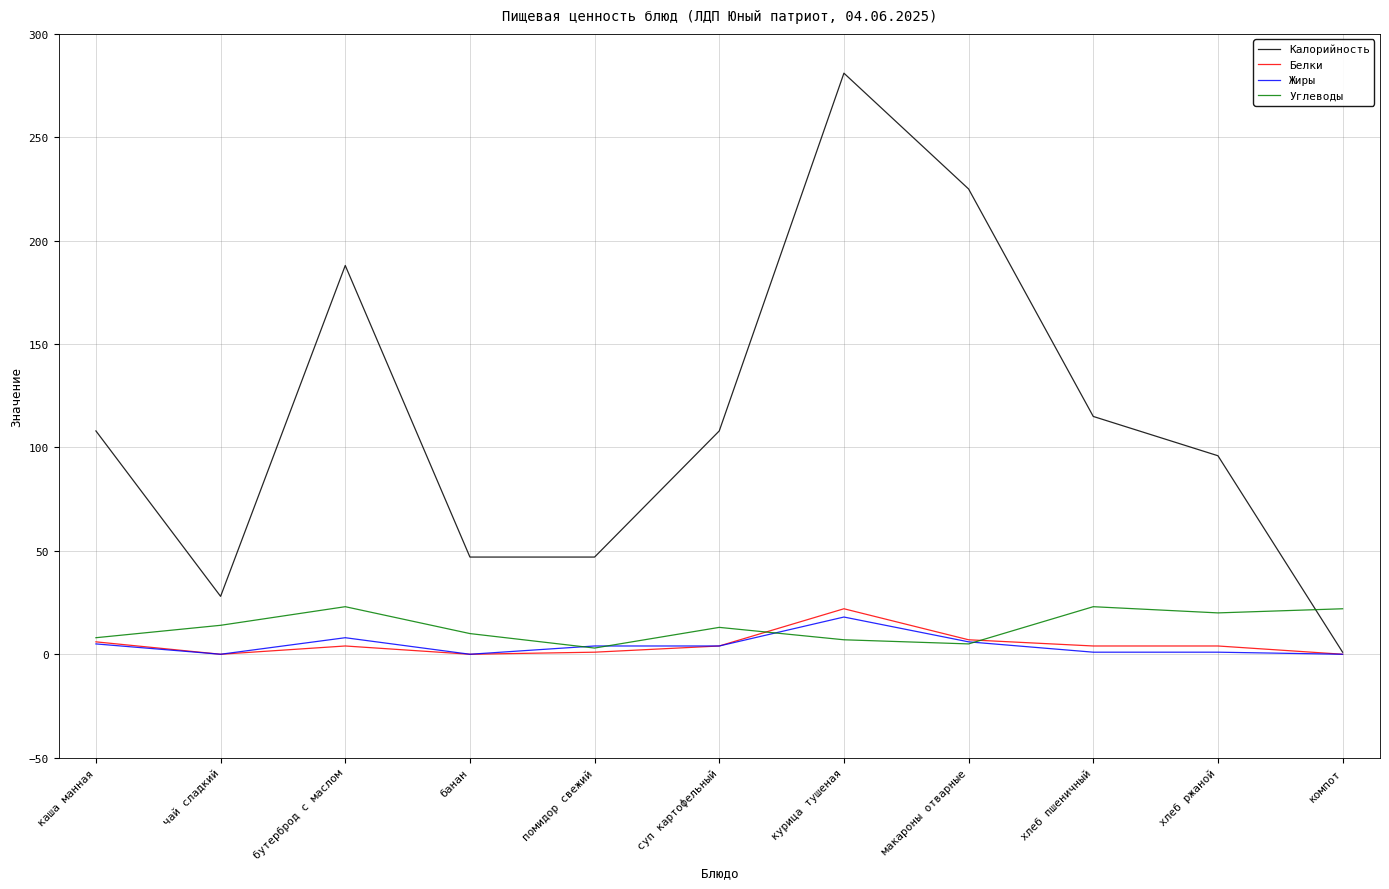

Which series has the largest range (max minus min)?

Калорийность